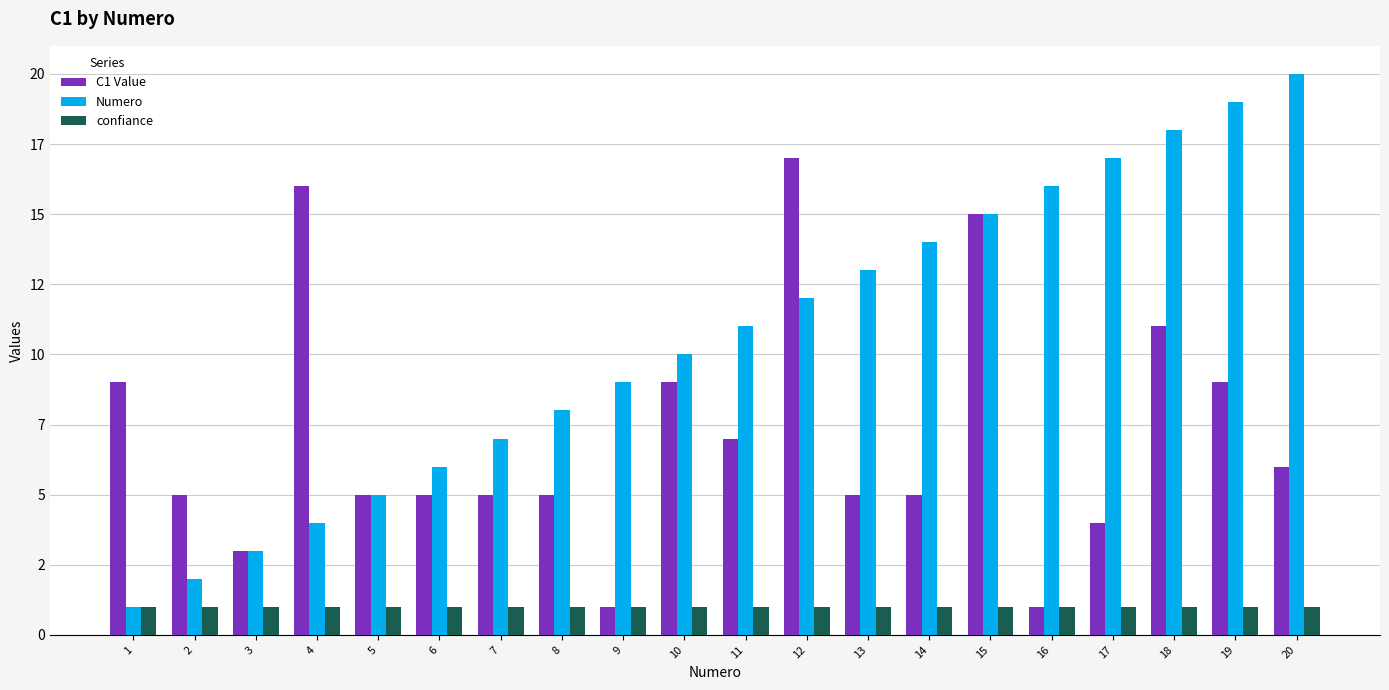

Reading right to left, list all the values displayed in this chart.

C1 Value: 6	9	11	4	1	15	5	5	17	7	9	1	5	5	5	5	16	3	5	9
Numero: 20	19	18	17	16	15	14	13	12	11	10	9	8	7	6	5	4	3	2	1
confiance: 1	1	1	1	1	1	1	1	1	1	1	1	1	1	1	1	1	1	1	1